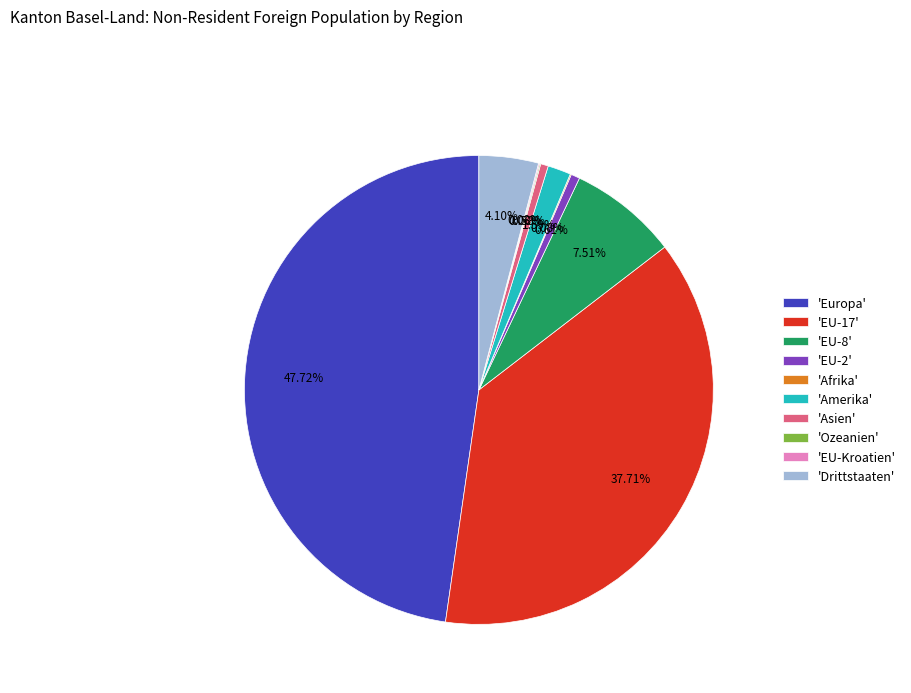

What is the largest slice in the pie chart?

'Europa'